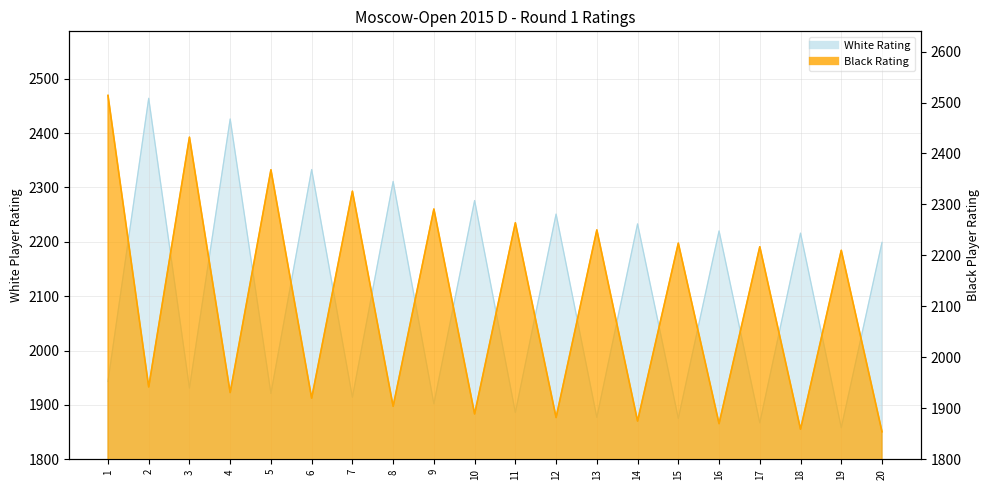

Between 15 and 3, which is larger?

3